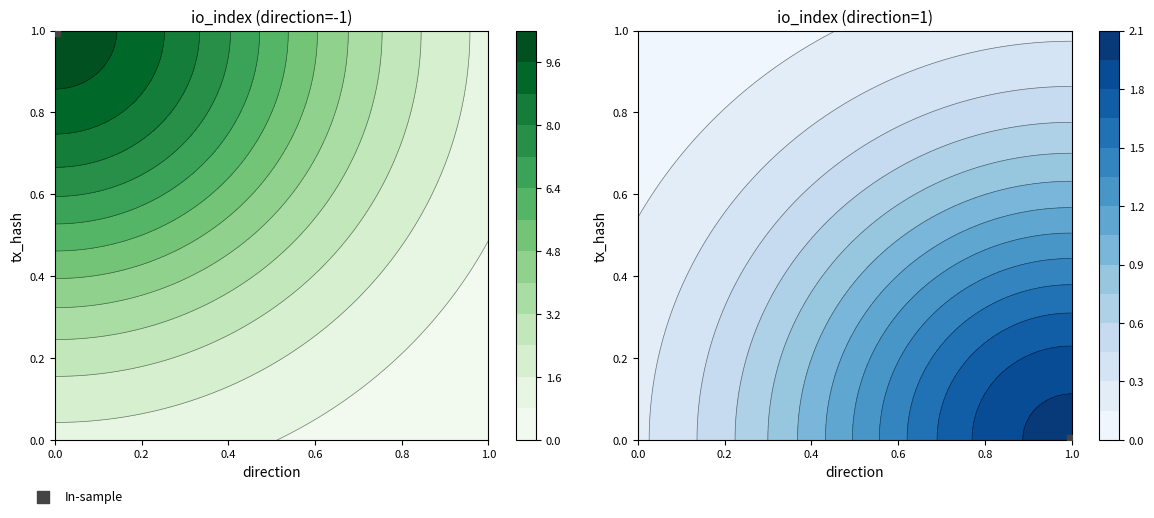

Which category has the lowest value across all series?

direction